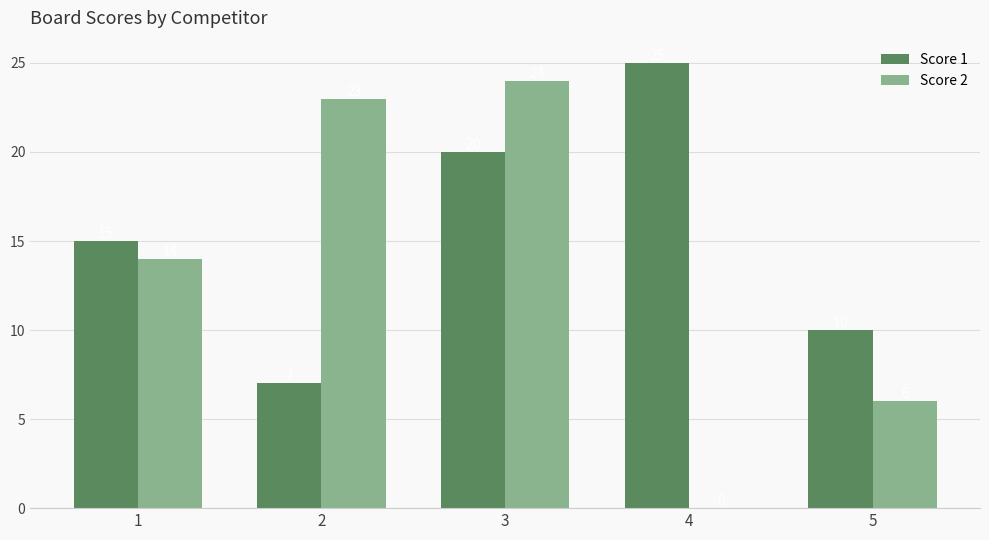

Which series has the largest total across all categories?

Score 1